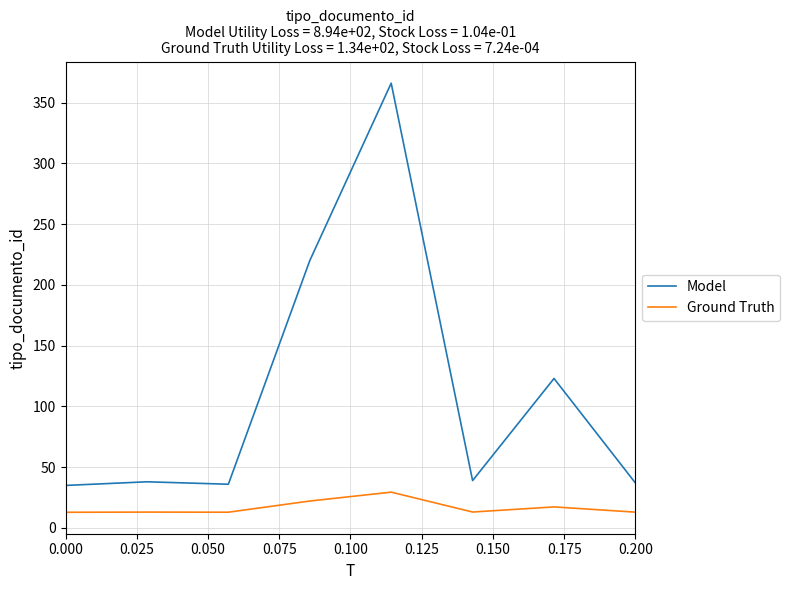

What is the difference between the second highest and minimum values in the Model series?

185.0